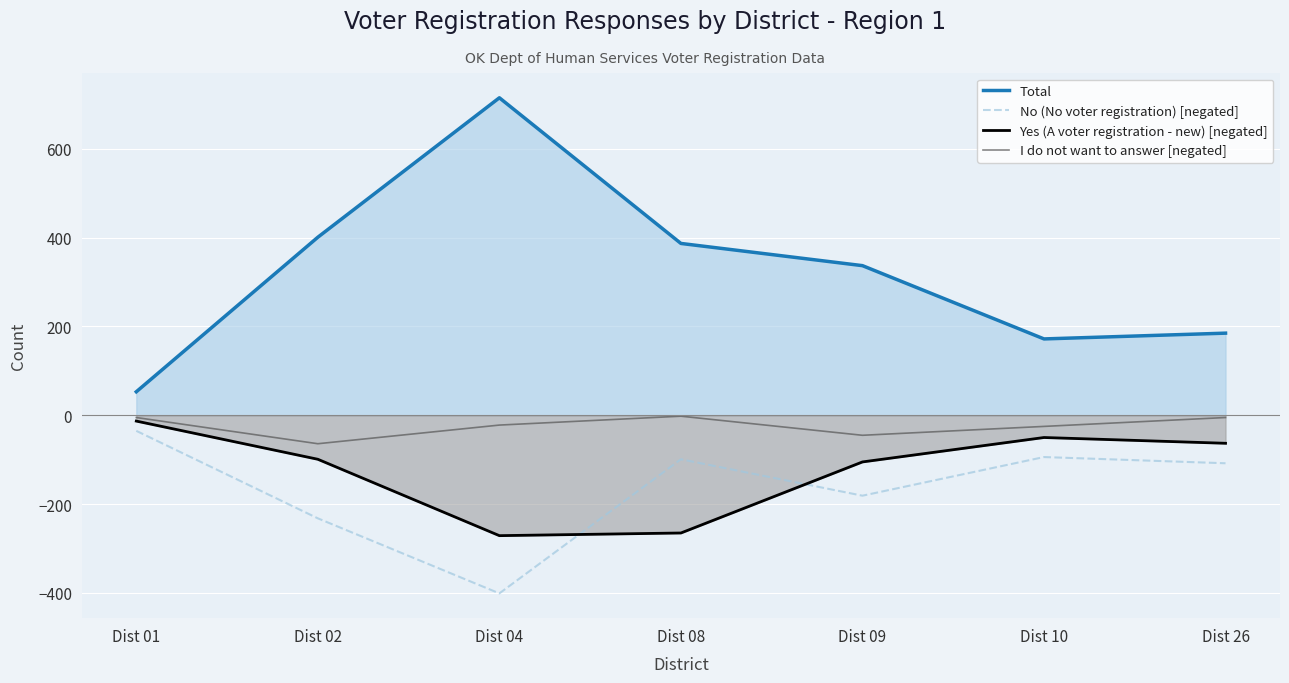

True or false: Yes (A voter registration - new) [negated] and I do not want to answer [negated] intersect in this chart.

False